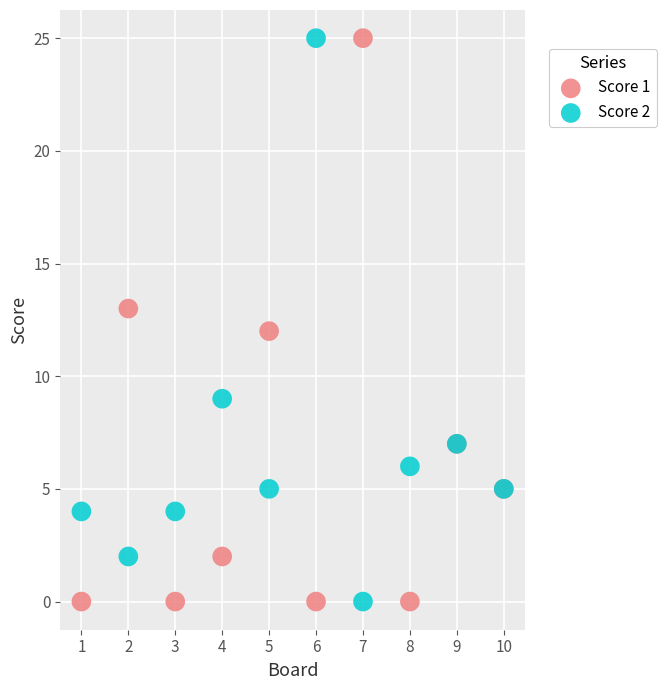

What is the X range (max minus min) for the scatter plot?

9